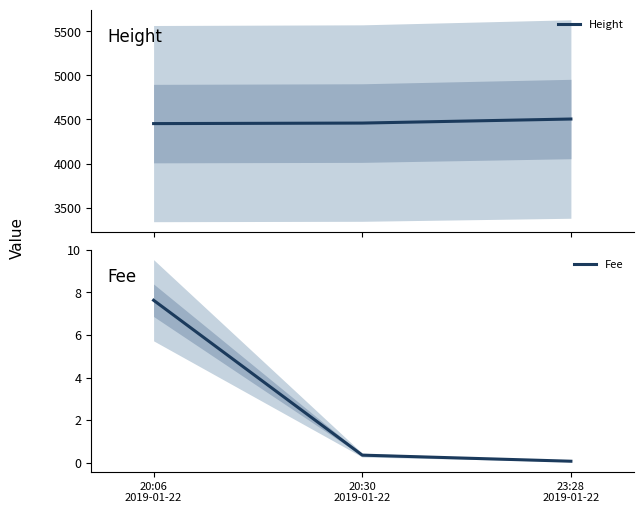

What are all the series names shown in the legend?

Height, Fee